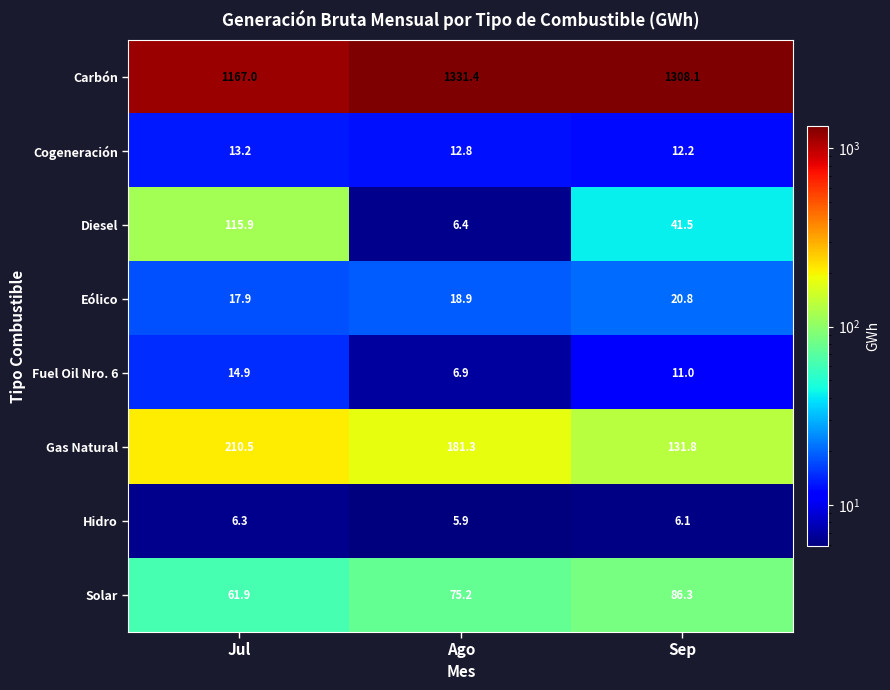

What is the difference between the highest and lowest values at Sep?

1302.0